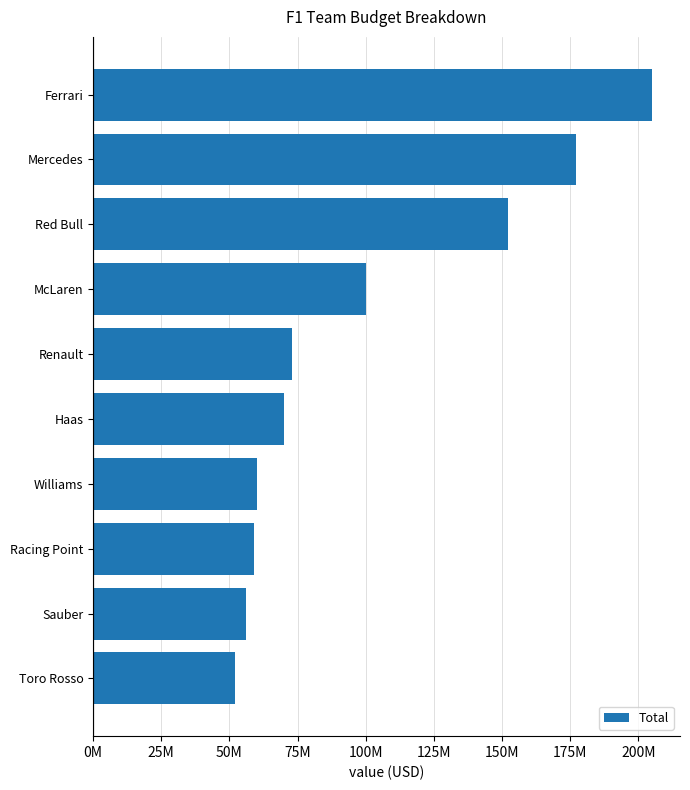

Does the chart contain any negative values?

No